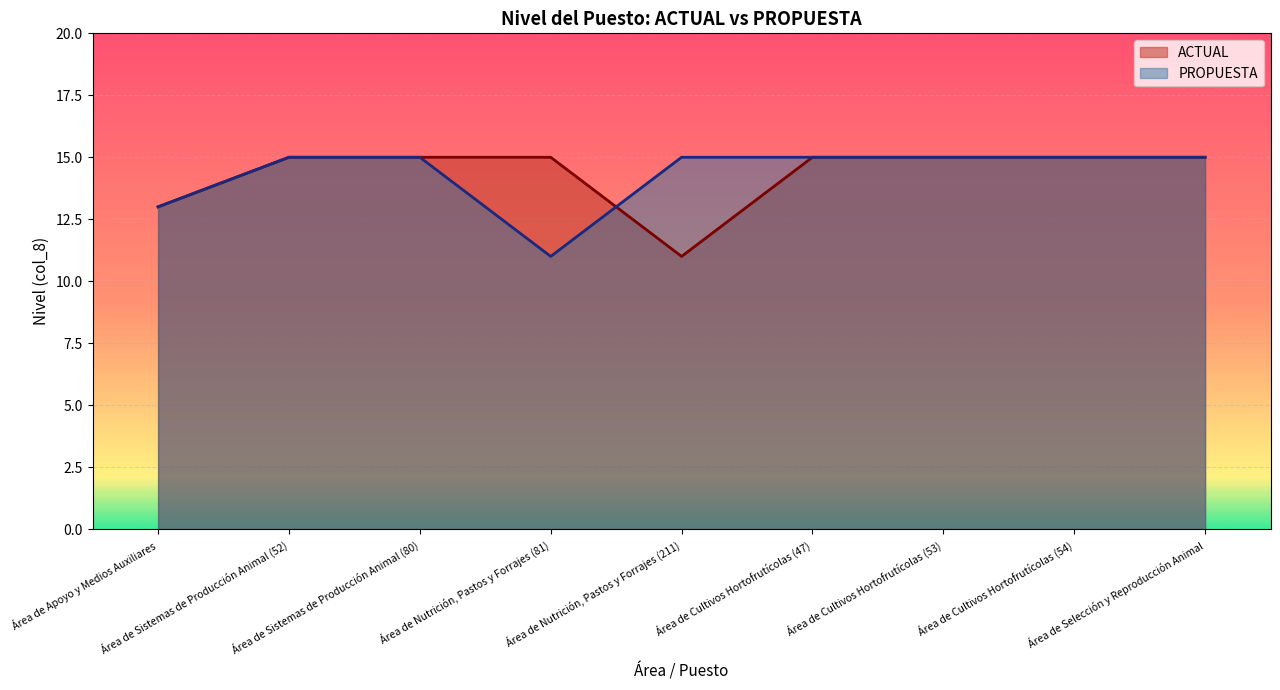

Read the PROPUESTA value at Área de Nutrición, Pastos y Forrajes (81).

11